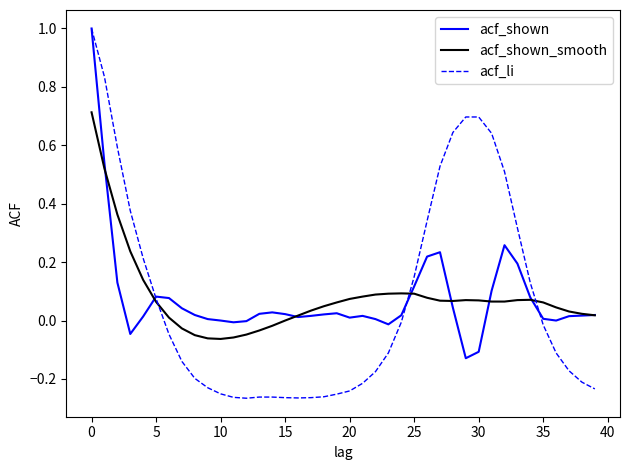

How many lines are shown in the chart?

3